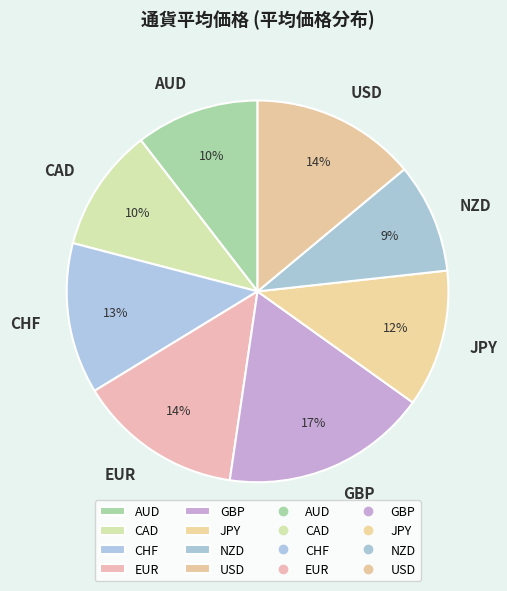

How many slices are in this pie chart?

8